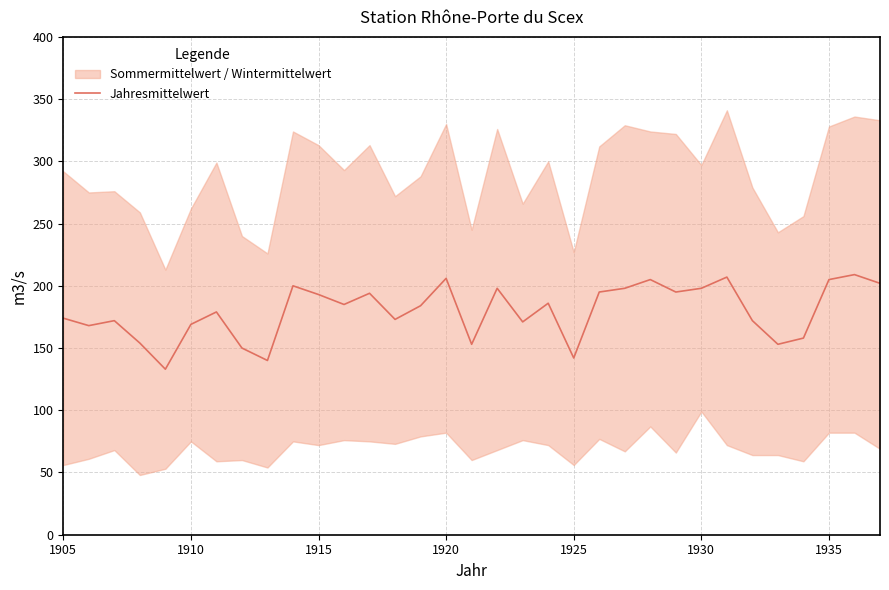

Reading left to right, extract all data points from this chart.

174	168	172	154	133	169	179	150	140	200	193	185	194	173	184	206	153	198	171	186	142	195	198	205	195	198	207	172	153	158	205	209	202